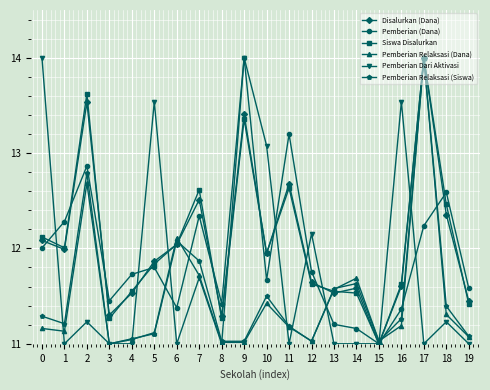

At which label does Pemberian Relaksasi (Dana) reach its peak?

17